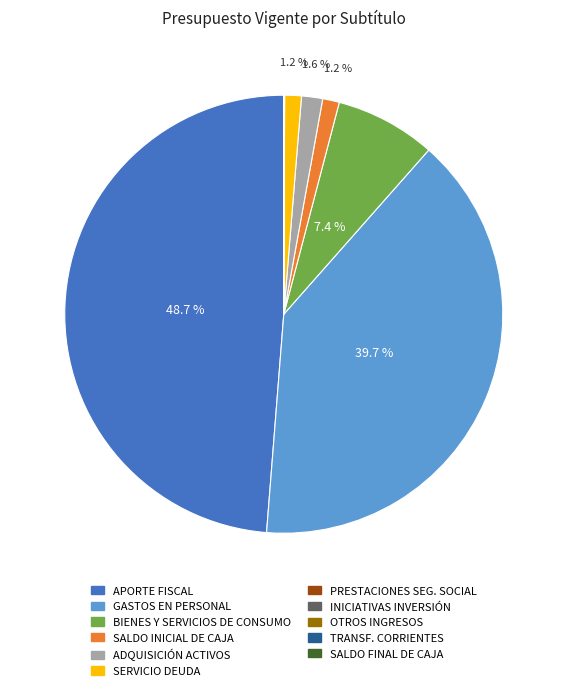

Between BIENES Y SERVICIOS DE CONSUMO and SALDO INICIAL DE CAJA, which is larger?

BIENES Y SERVICIOS DE CONSUMO